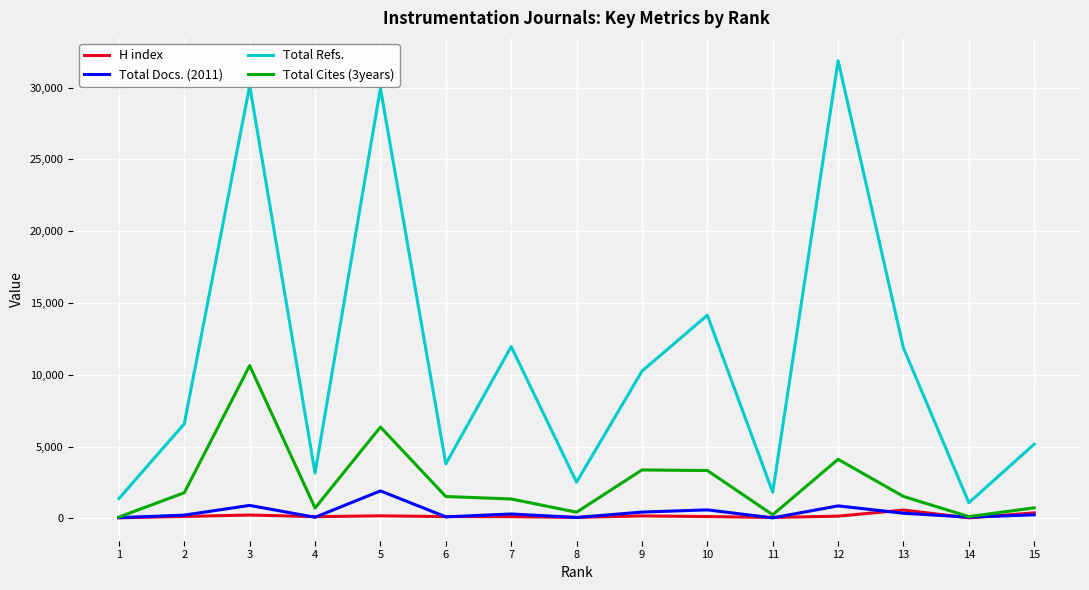

Which series has the widest spread of values?

Total Refs.